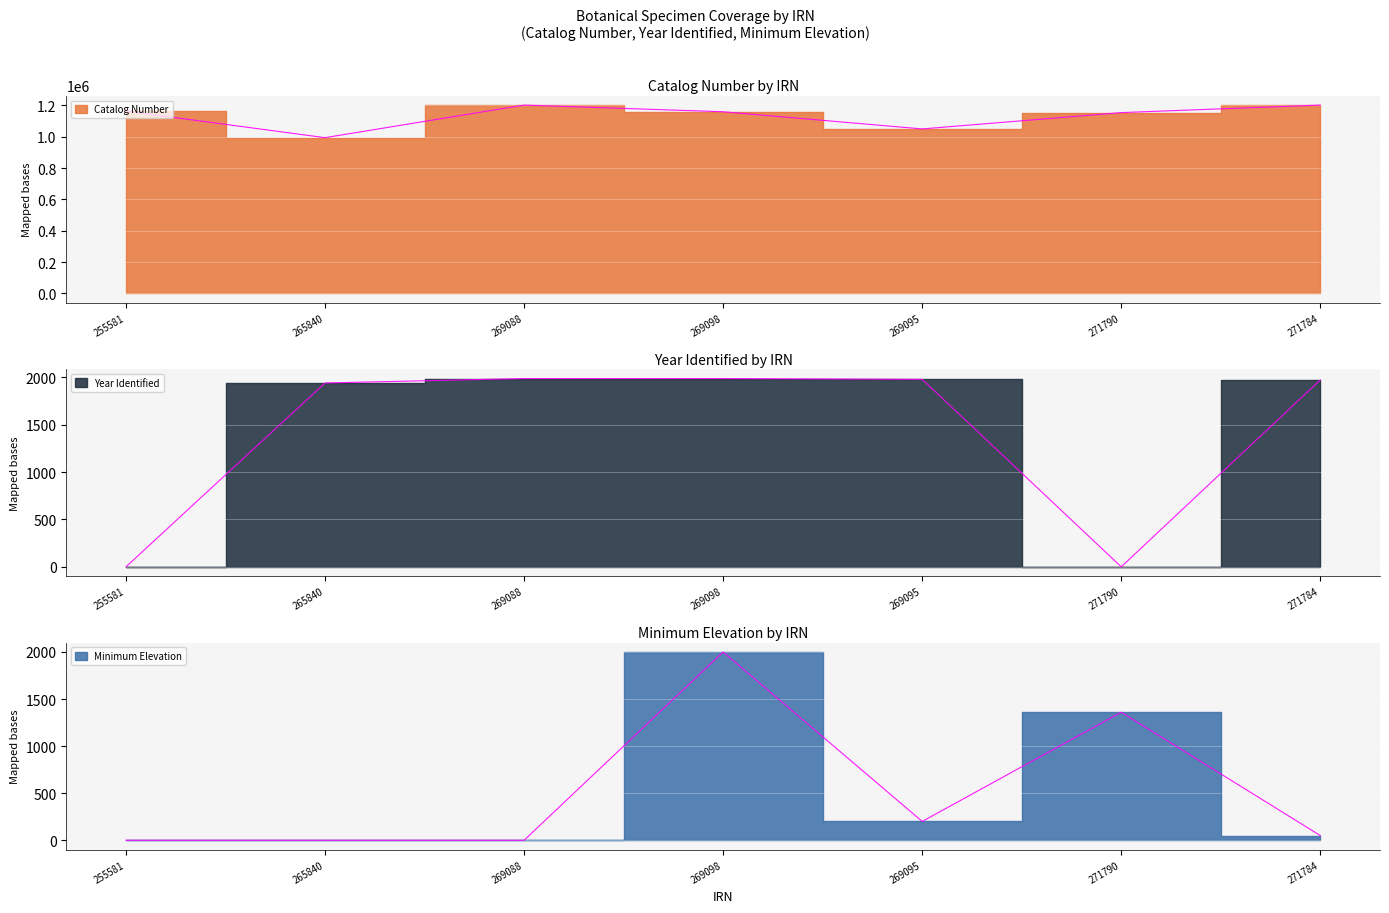

How many distinct data groups are displayed?

3